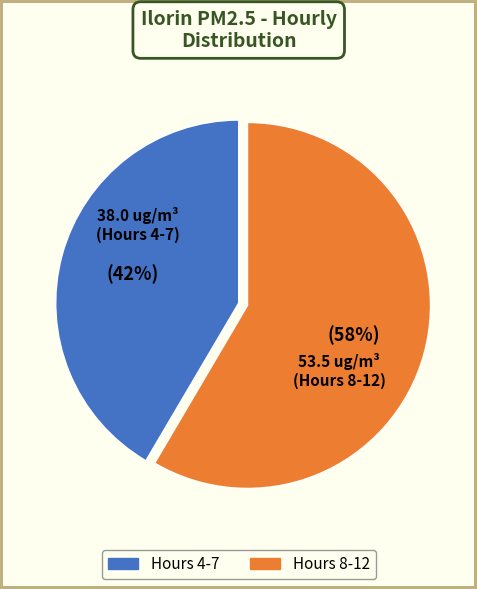

Is there any slice that represents more than half of the pie?

Yes